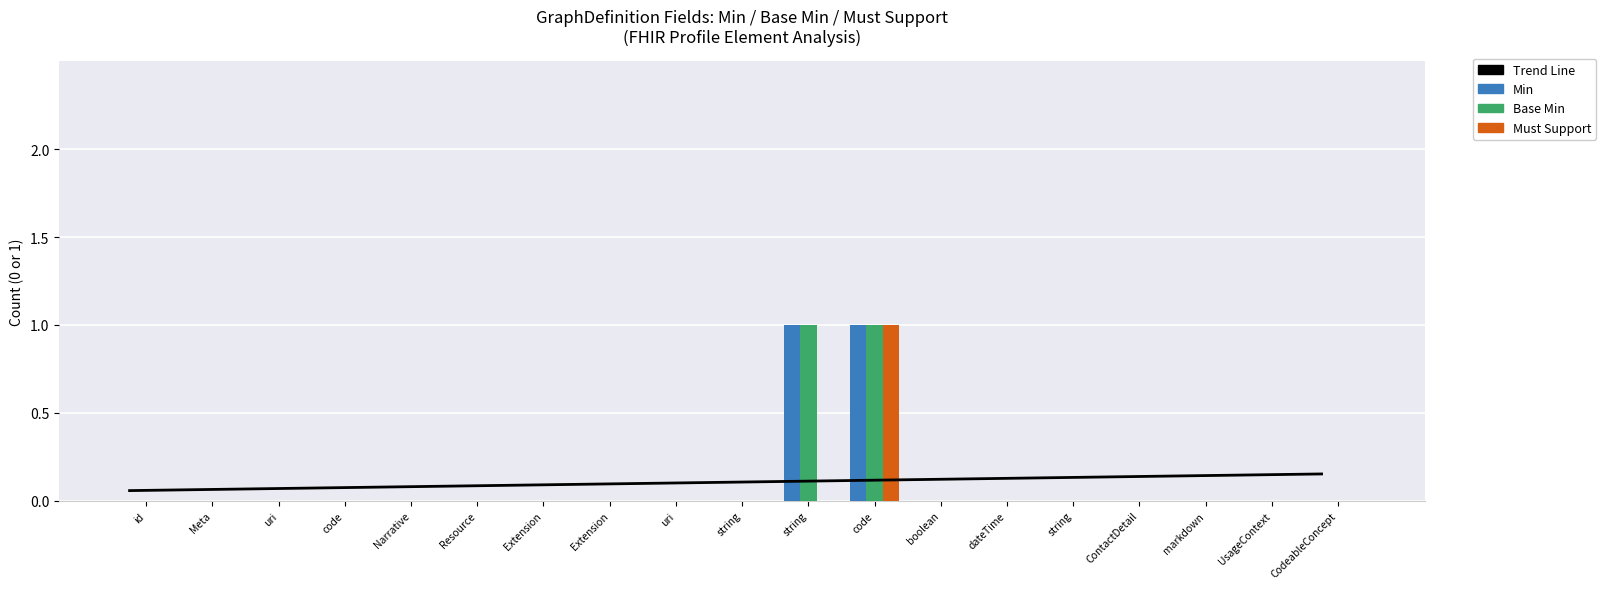

List the series in order of their peak value, lowest first.

Trend Line, Min, Base Min, Must Support Count